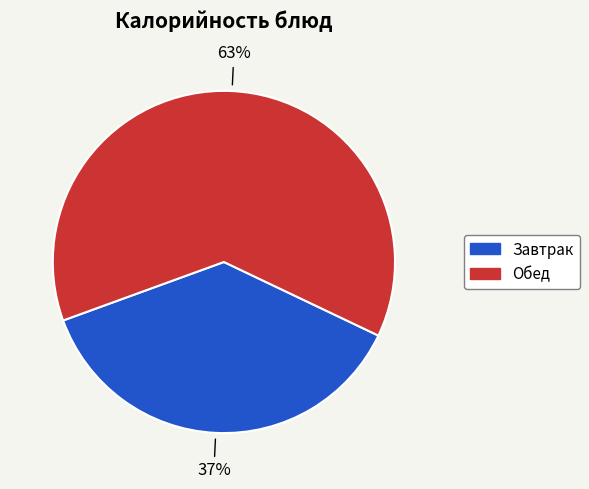

Is there any slice that represents more than half of the pie?

Yes